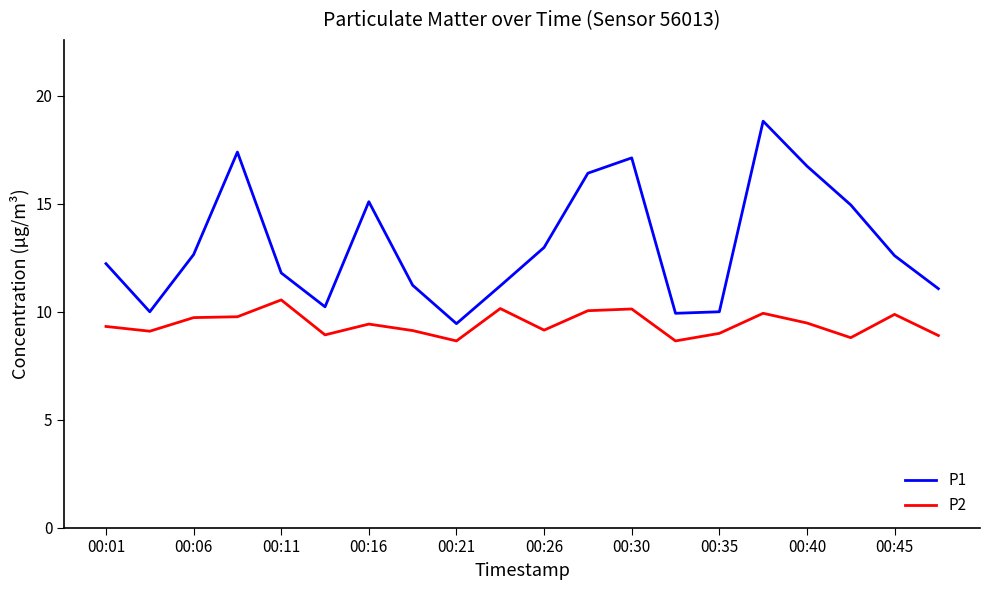

What is the difference between the maximum and minimum values in the P1 series?

9.4